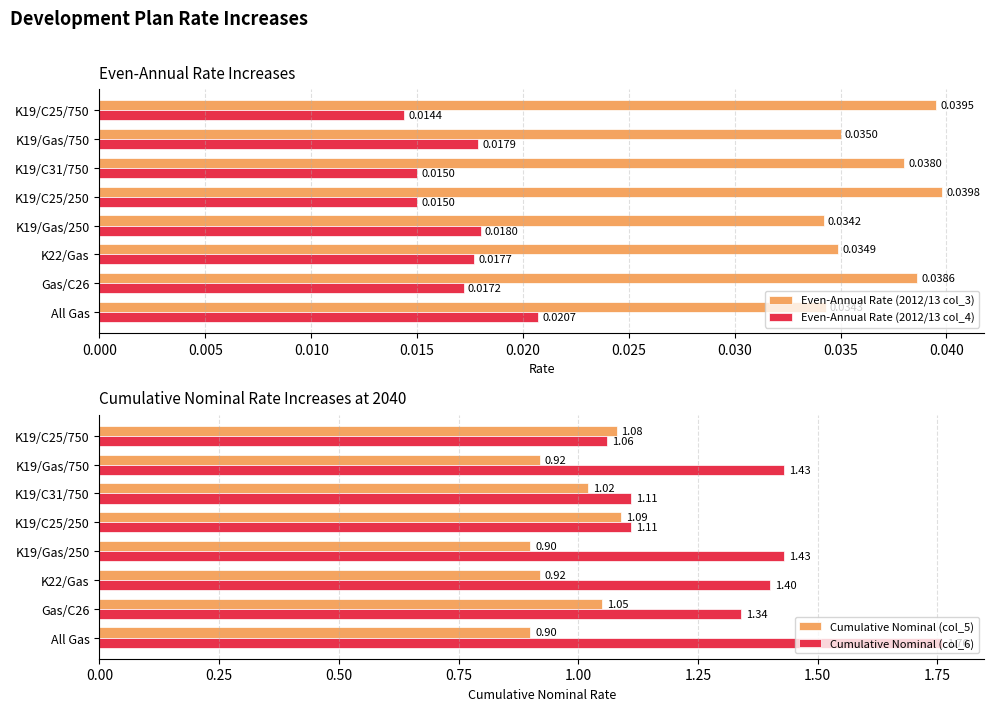

Is the value of Even-Annual Rate (2012/13 col_4) at K19/C25/250 greater than the value of Even-Annual Rate (2012/13 col_3) at K19/Gas/250?

No